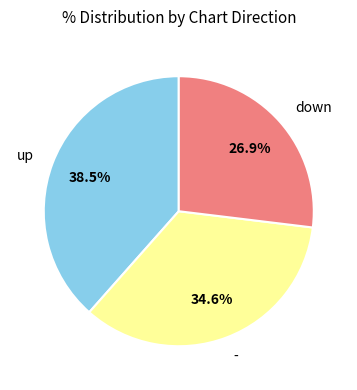

Is there any slice that represents more than half of the pie?

No